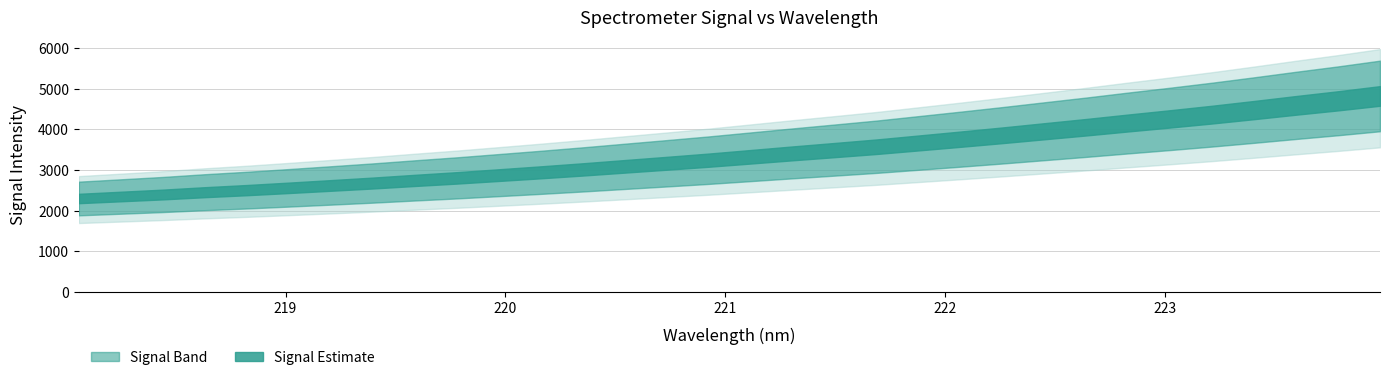

At which label is the value closest to 3561?

221.6902